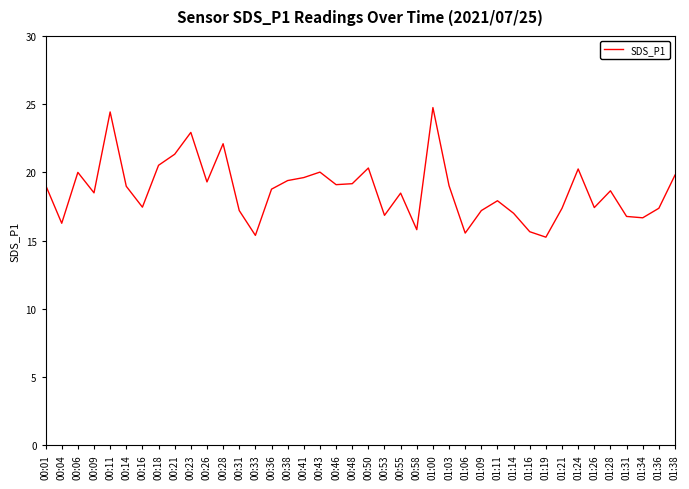

Approximately how many times larger is the value at 01:14 compared to 01:19?

1.1